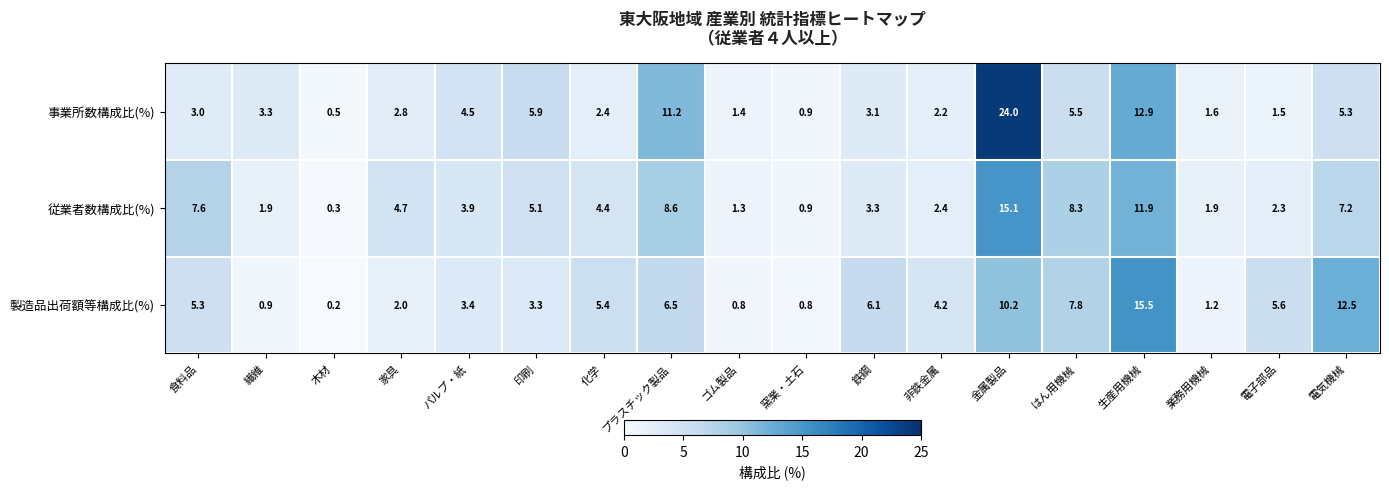

How many values in the 従業者数構成比(%) series exceed 4?

9